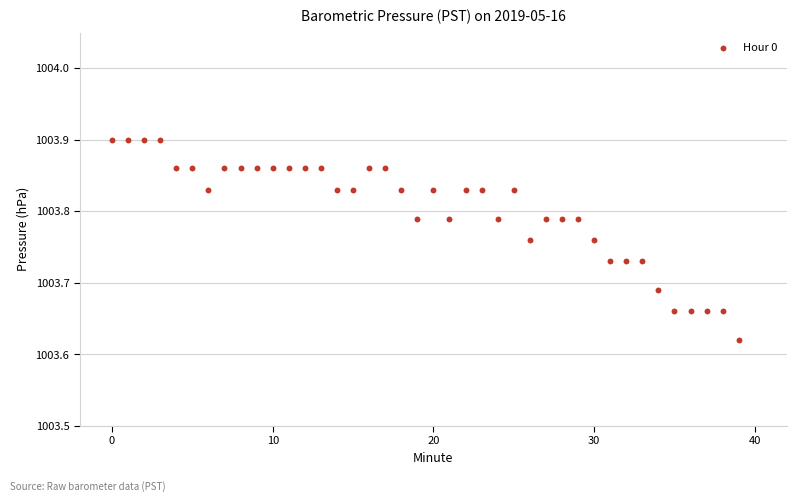

What is the range of Y values (max minus min)?

0.3